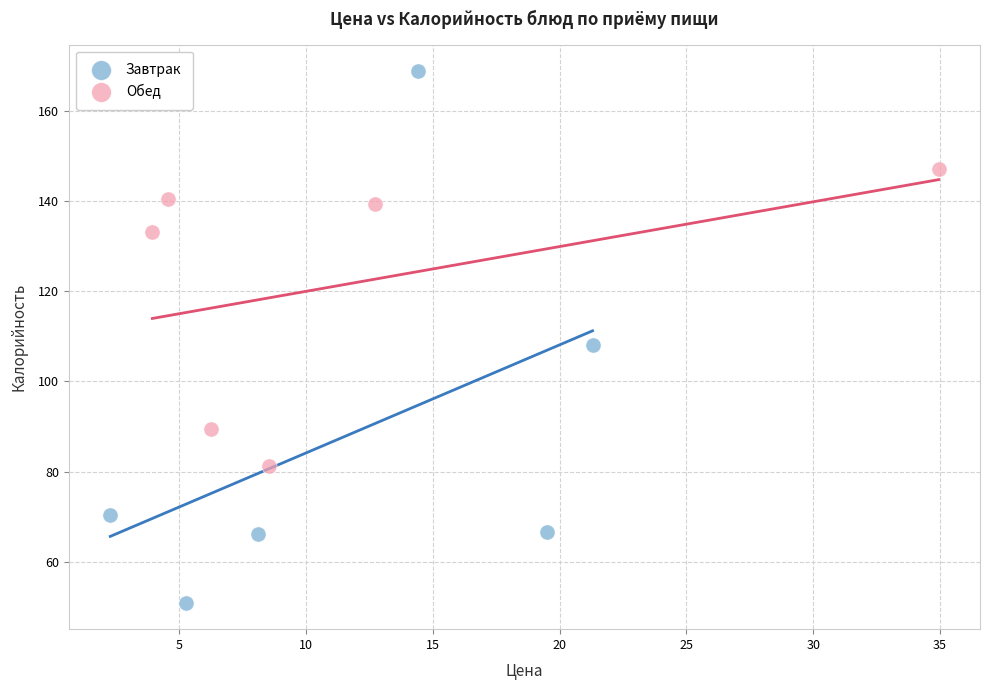

Which series has the widest spread of Y values?

Завтрак